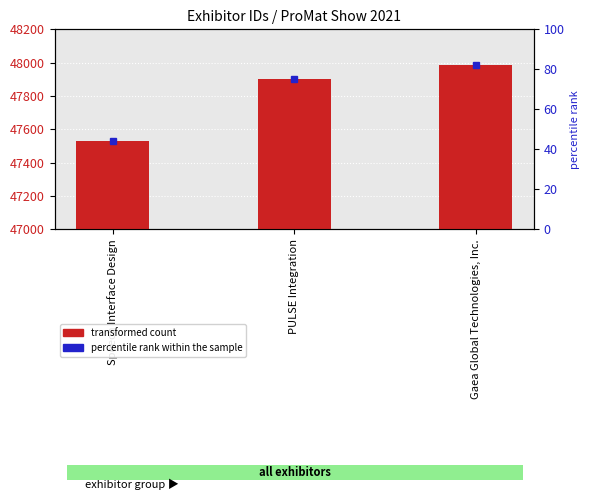

What is the value of the 2nd bar from the left?

47902